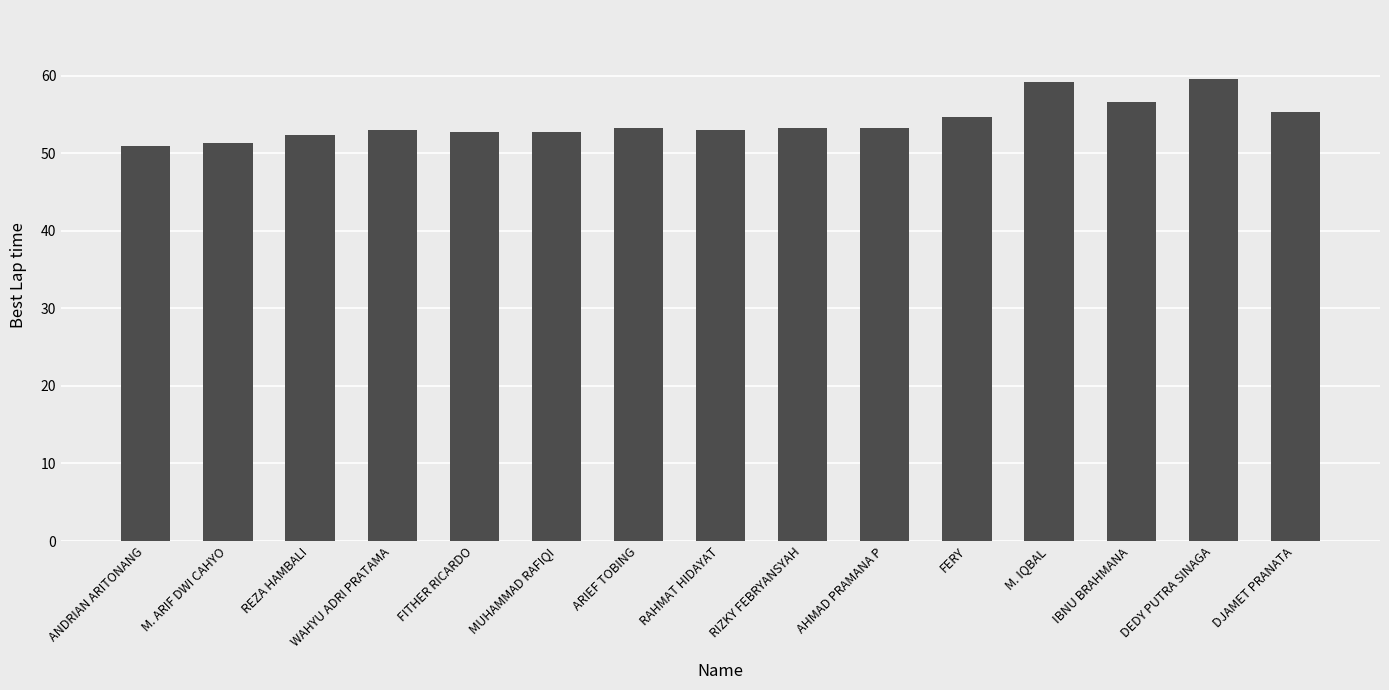

How many series are shown in this chart?

1